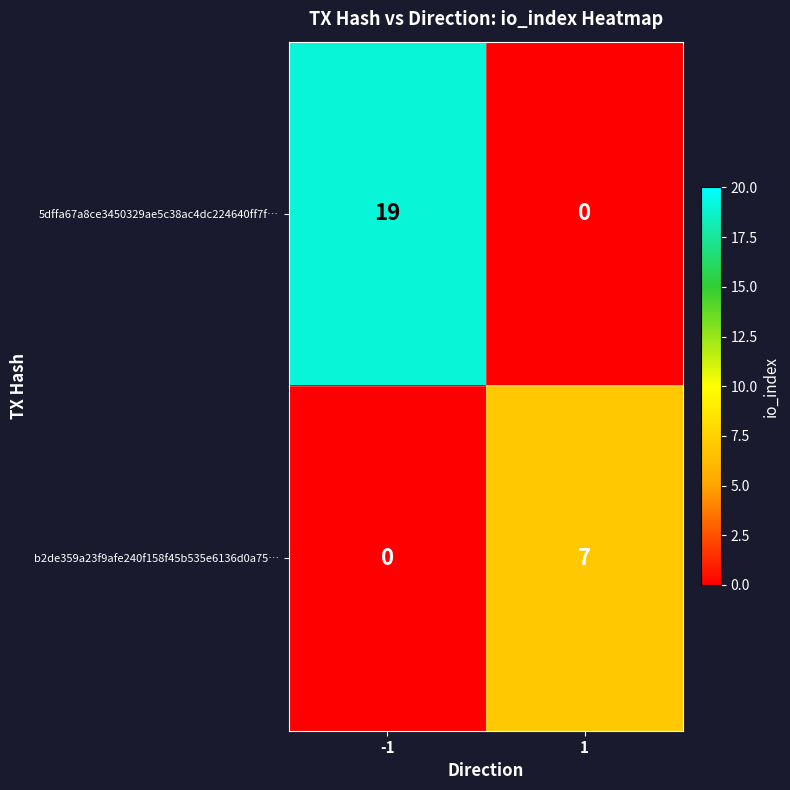

How many series are shown in this chart?

2